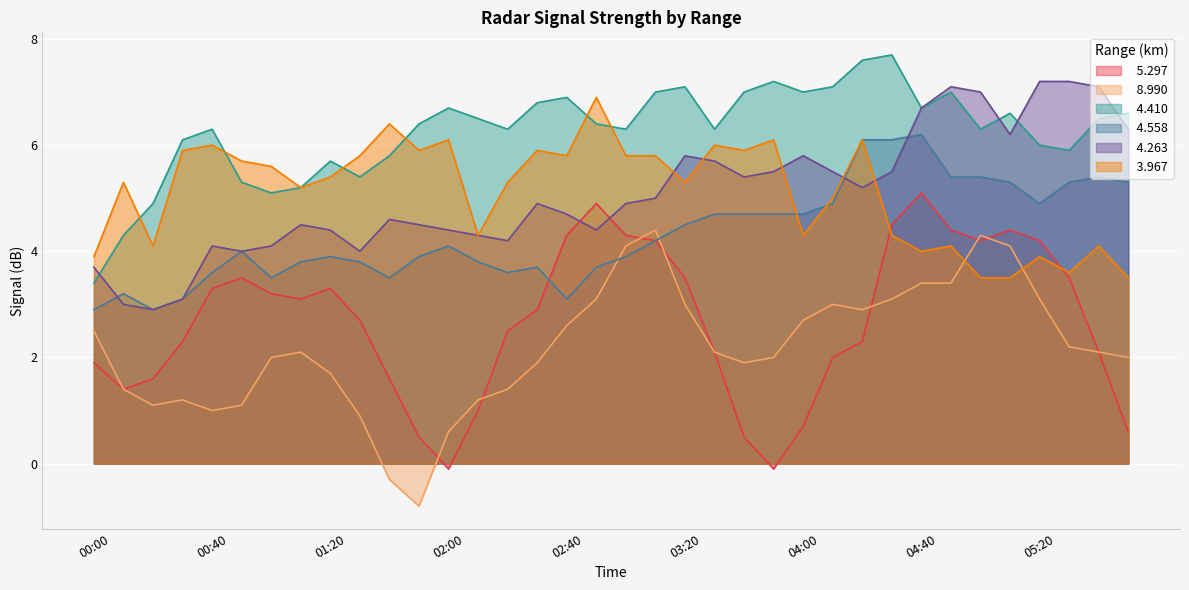

In   3.967, how many points are higher than both neighbors (excluding endpoints)?

12